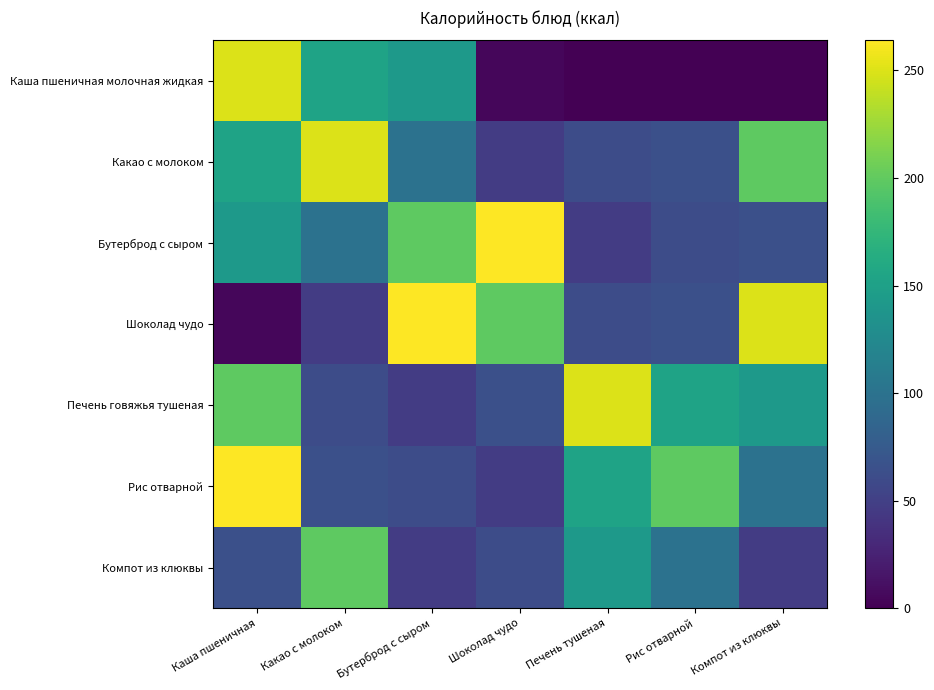

At how many categories does at least one series exceed 201?

6